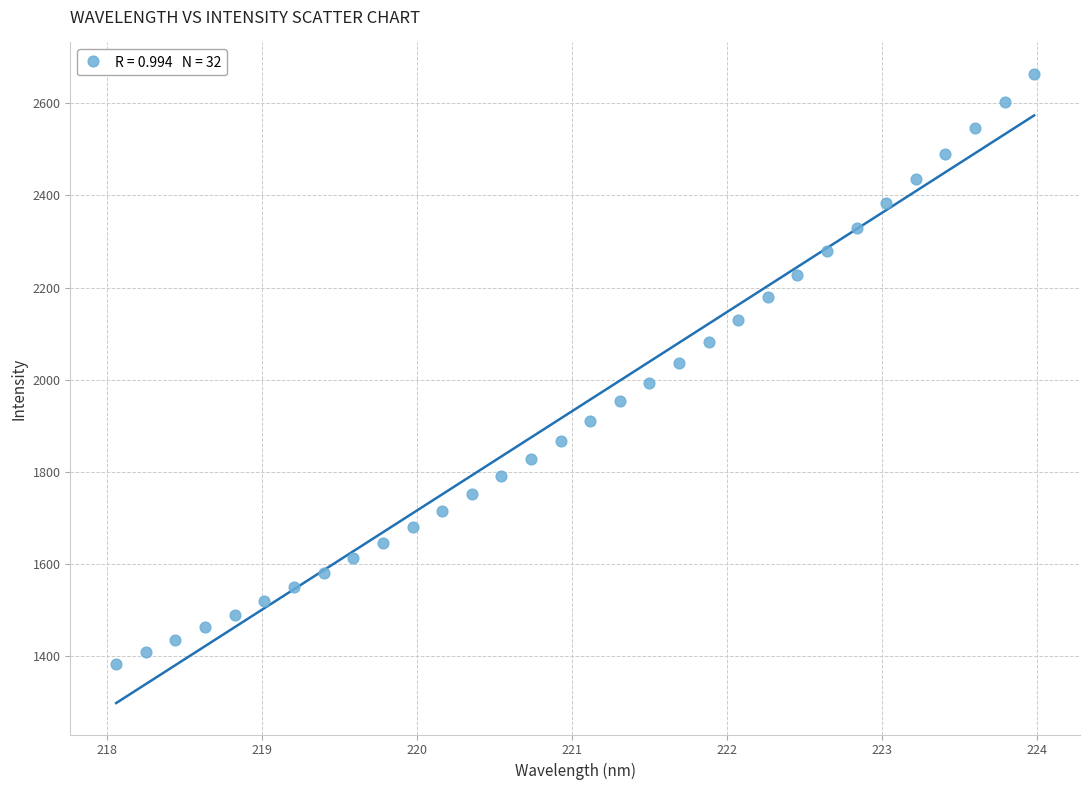

What is the range of X values (max minus min)?

5.9